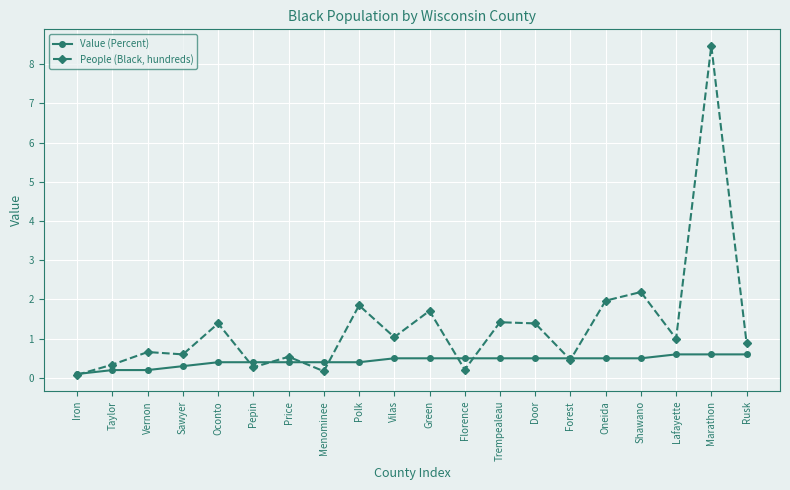

What is the sum of the Value (Percent) values at Menominee and Marathon?

1.0